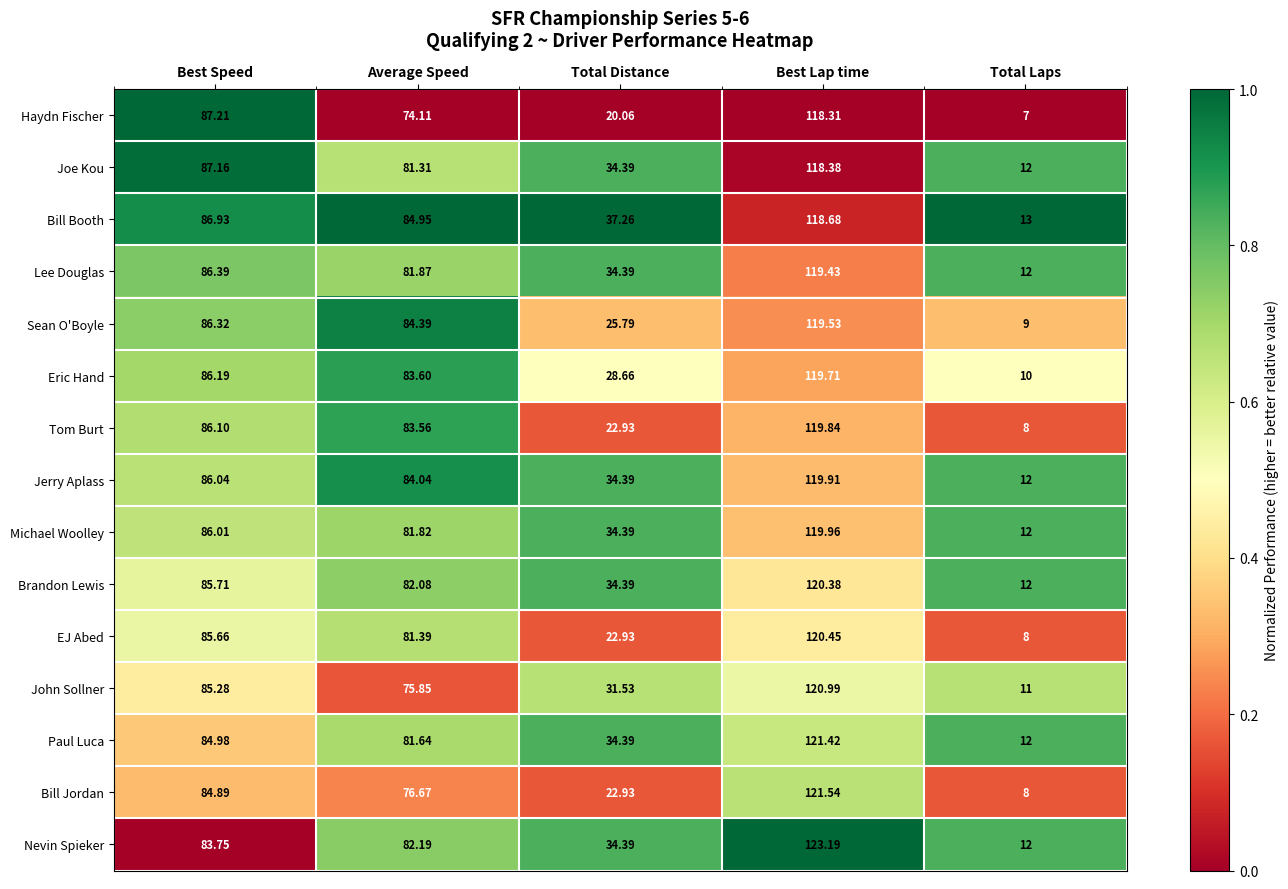

Which series has the largest total across all categories?

Bill Booth